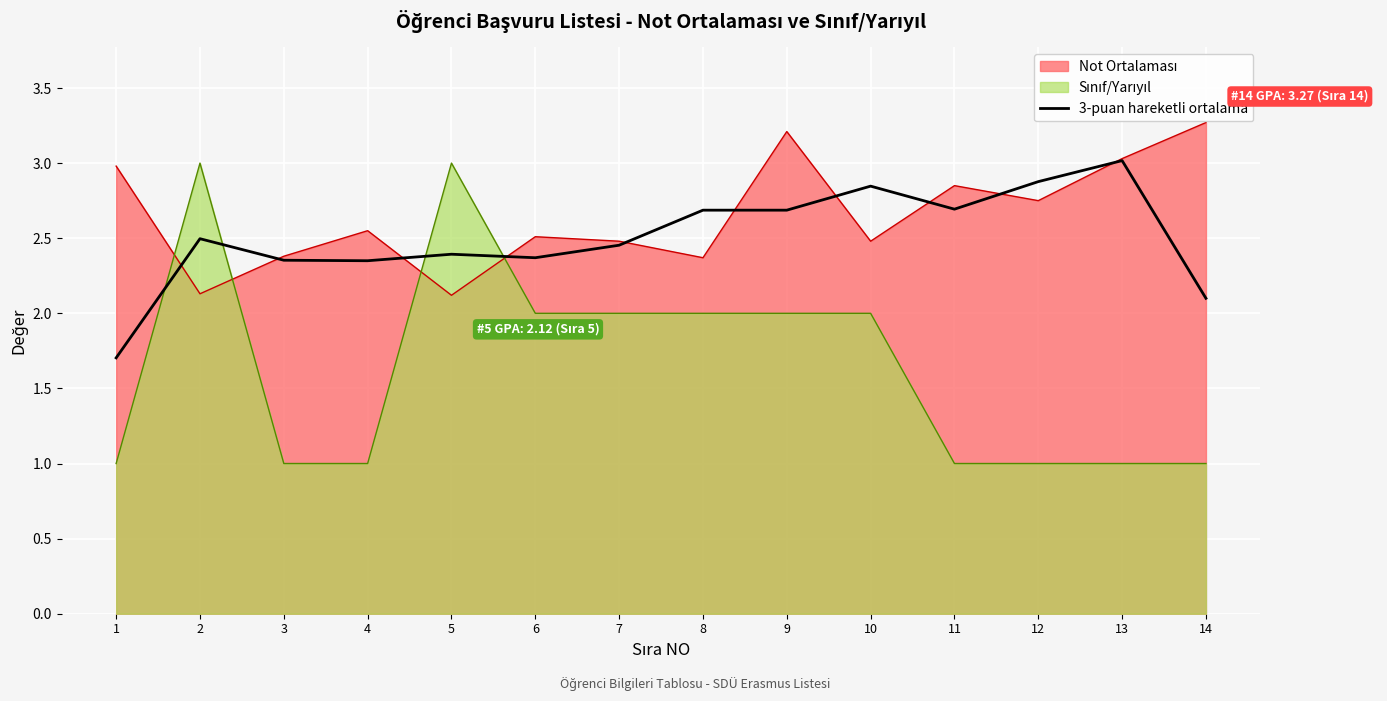

True or false: 3-puan hareketli ortalama has a value of 1.1 at 13.

False